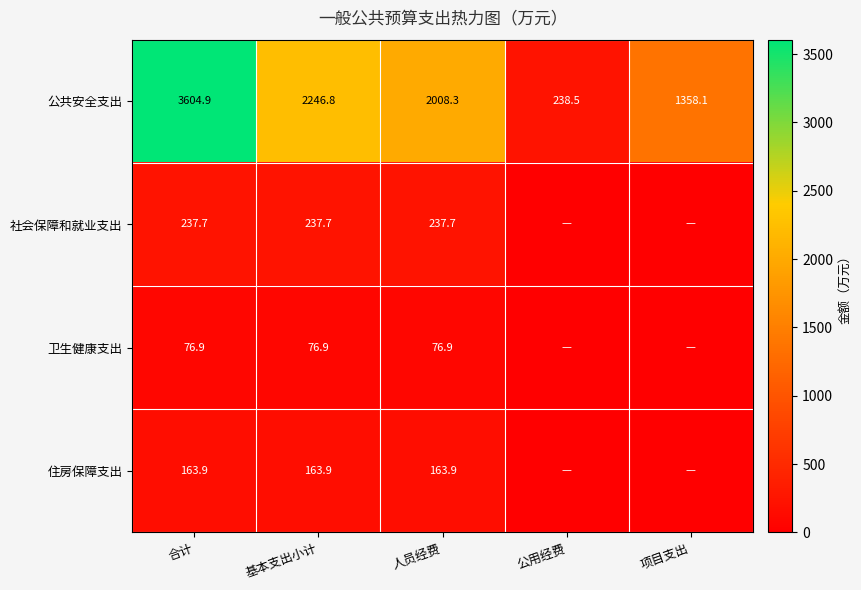

What is the difference between the highest and lowest values at 人员经费?

1931.4